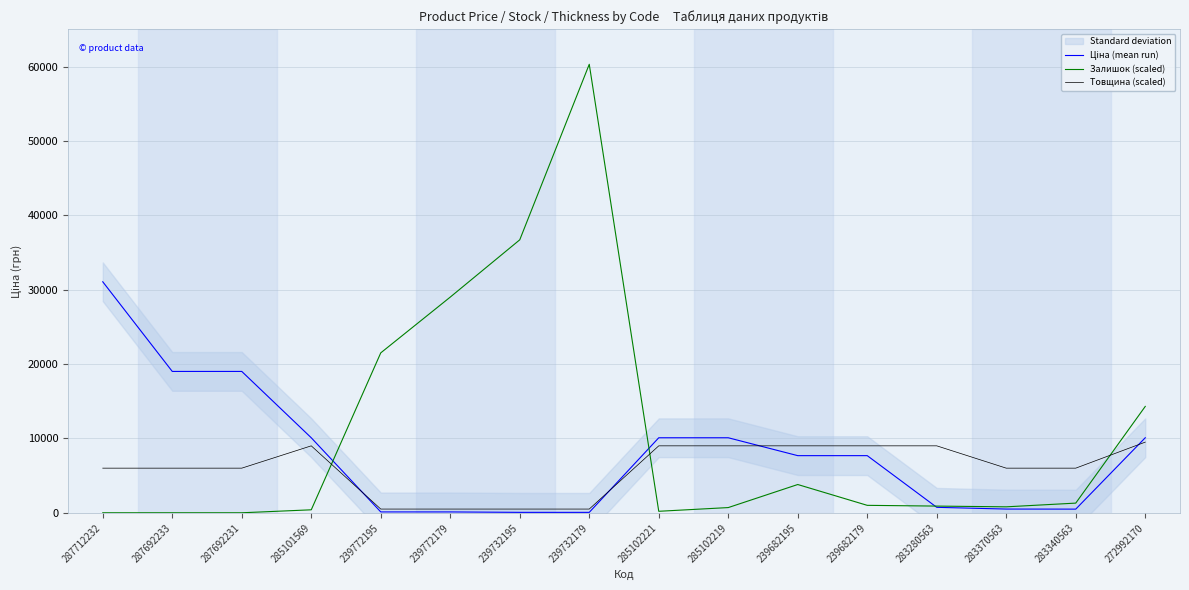

Rank the series by their maximum value, from highest to lowest.

Залишок (scaled), Ціна (mean run), Товщина (scaled)